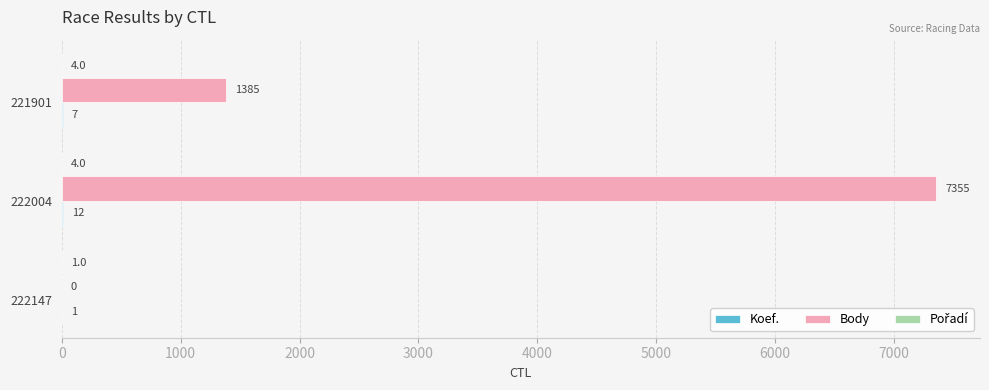

True or false: Body has a value of 11020 at 222004.

False